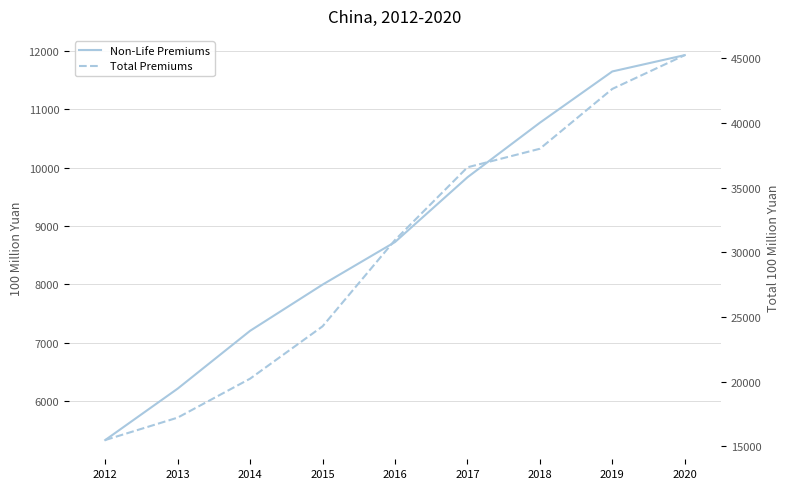

Which series has the largest total across all categories?

Total Premiums